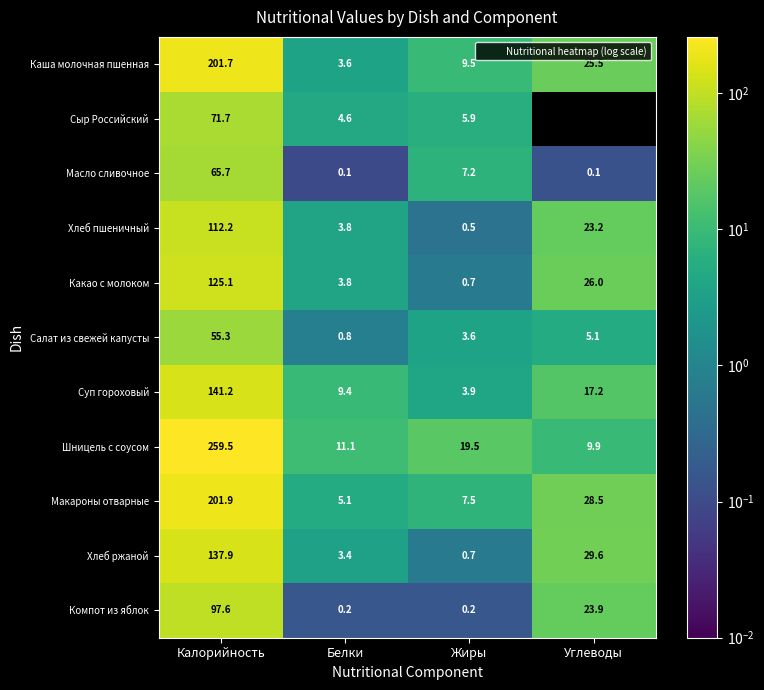

The value of Хлеб пшеничный at Углеводы is 8.5. True or false?

False